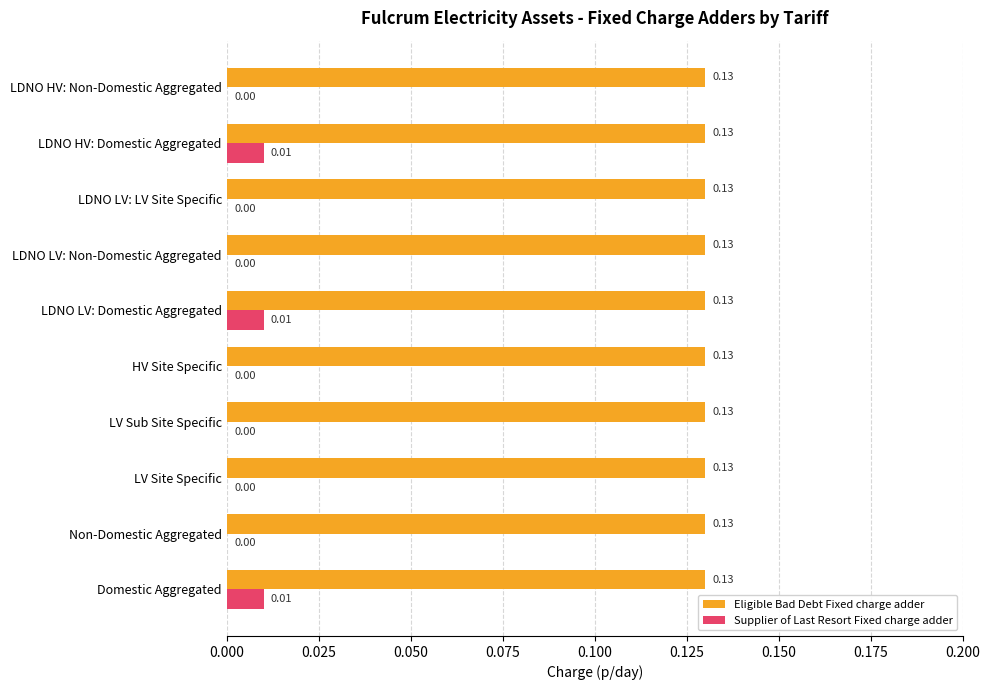

What is the sum of the Eligible Bad Debt Fixed charge adder values at LDNO HV: Domestic Aggregated and HV Site Specific?

0.3